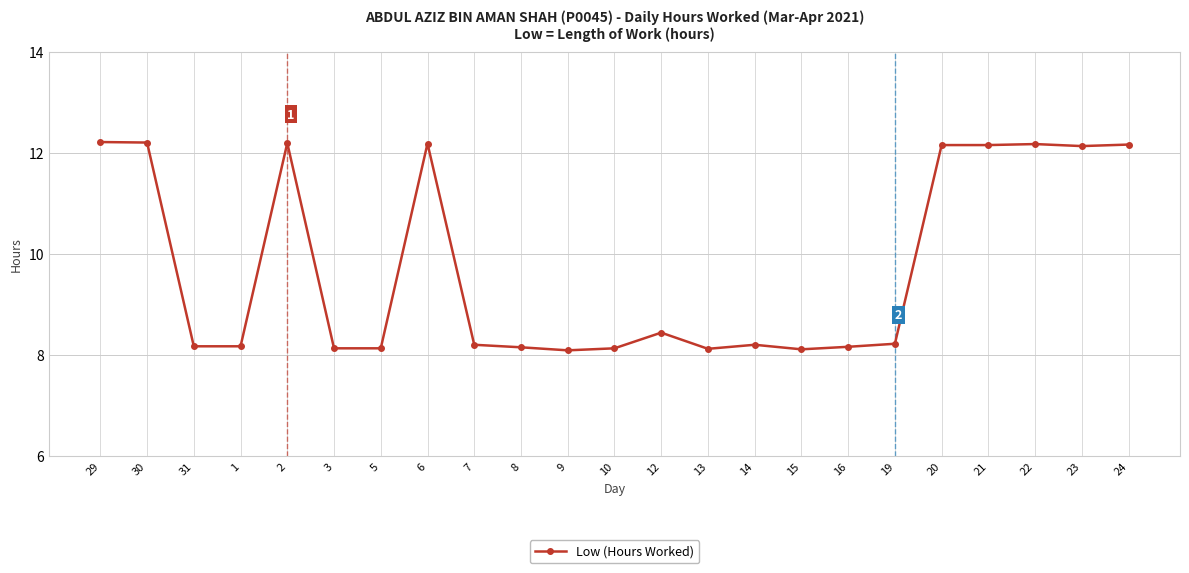

What is the value of the 11th point from the left?

8.1